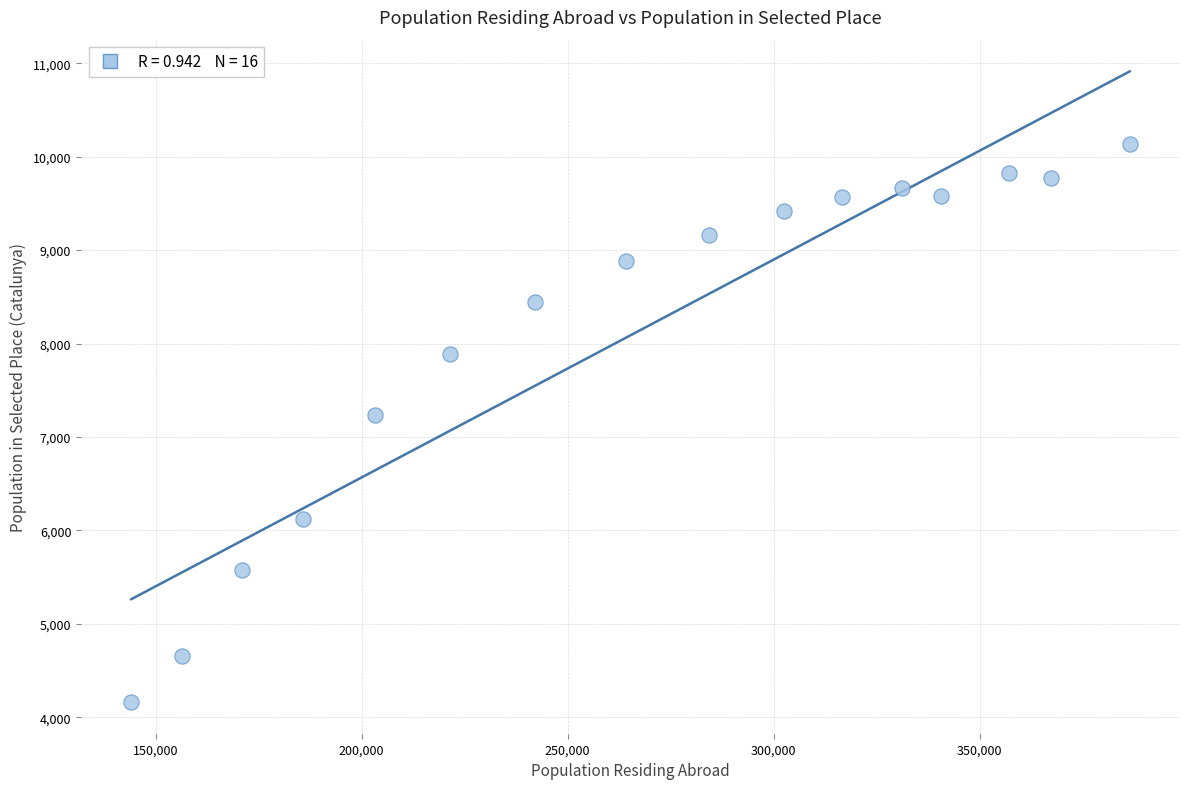

What Y value in the scatter plot is closest to 7150?

7231